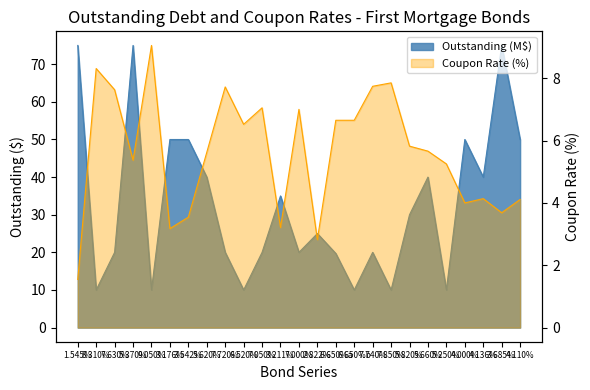

The Outstanding series shows 10.0 at 8.310%. True or false?

True